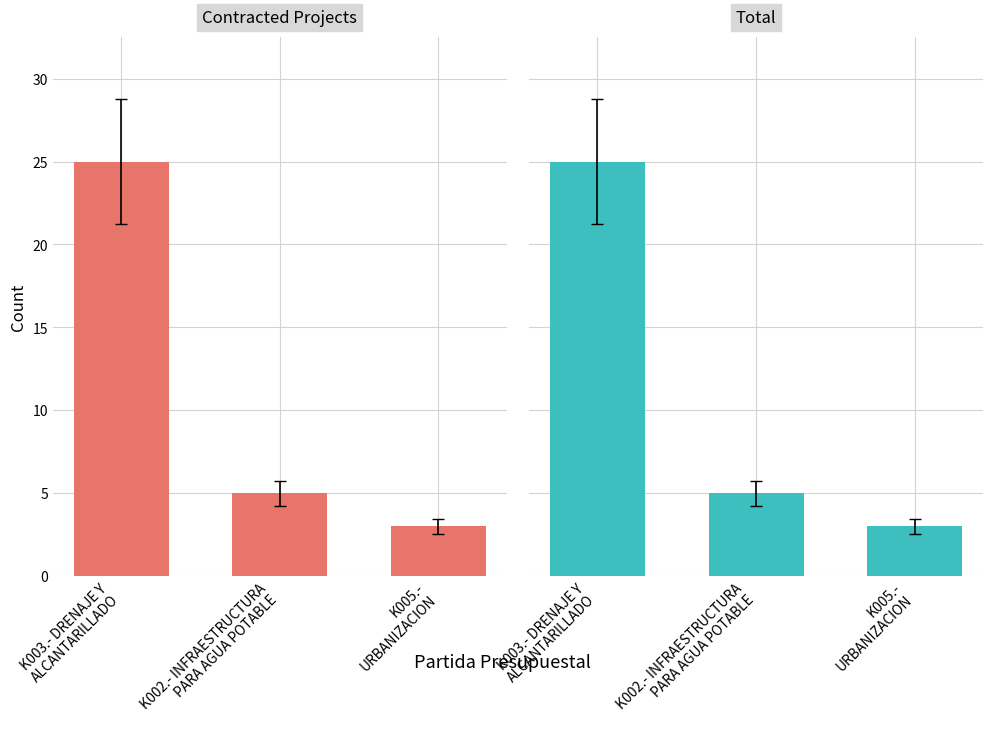

Does the chart contain stacked bars?

No